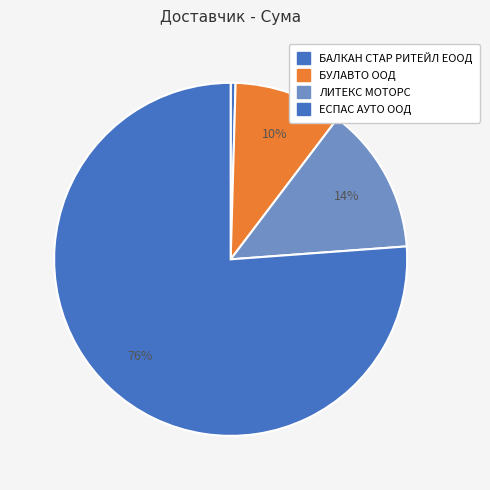

To the nearest percent, what is the difference between the БАЛКАН СТАР РИТЕЙЛ ЕООД and БУЛАВТО ООД slice percentages?

9%